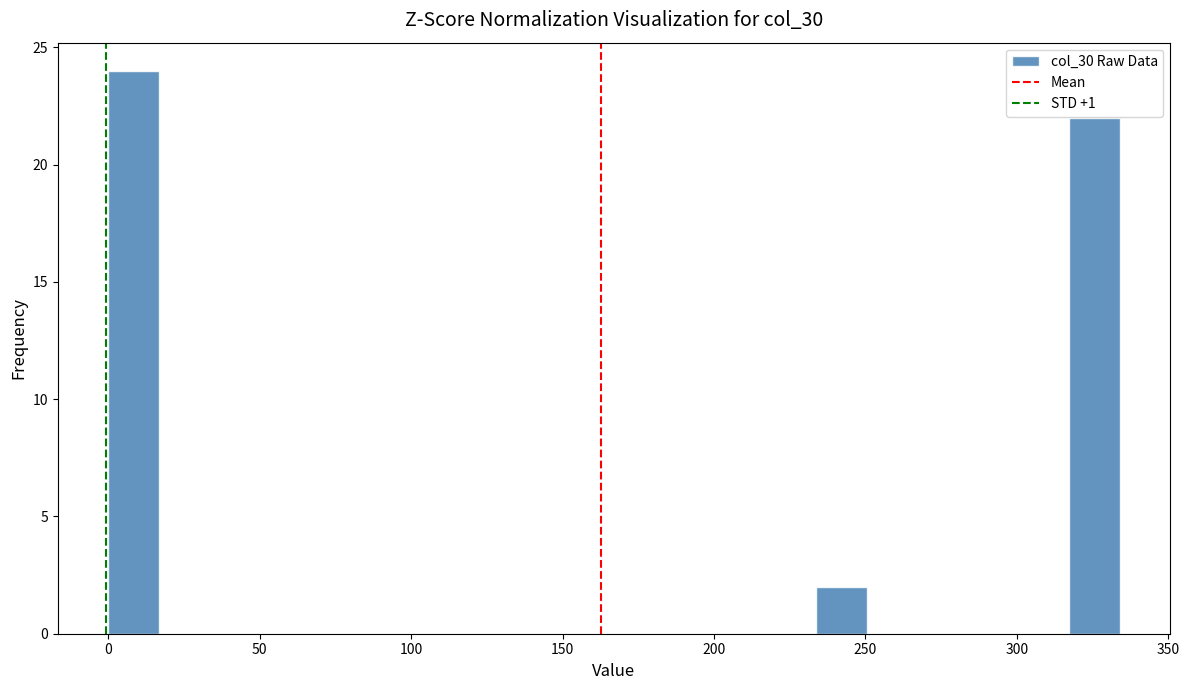

Read against the x-axis, roughly where is the centre of the tallest bar?

10